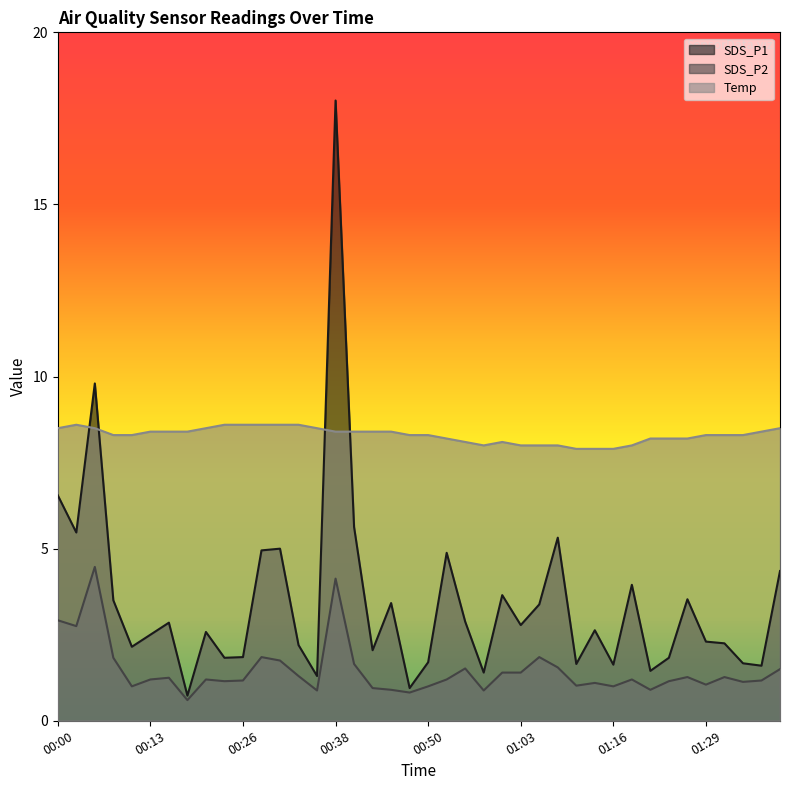

How many interior local peaks does the SDS_P2 series have?

11